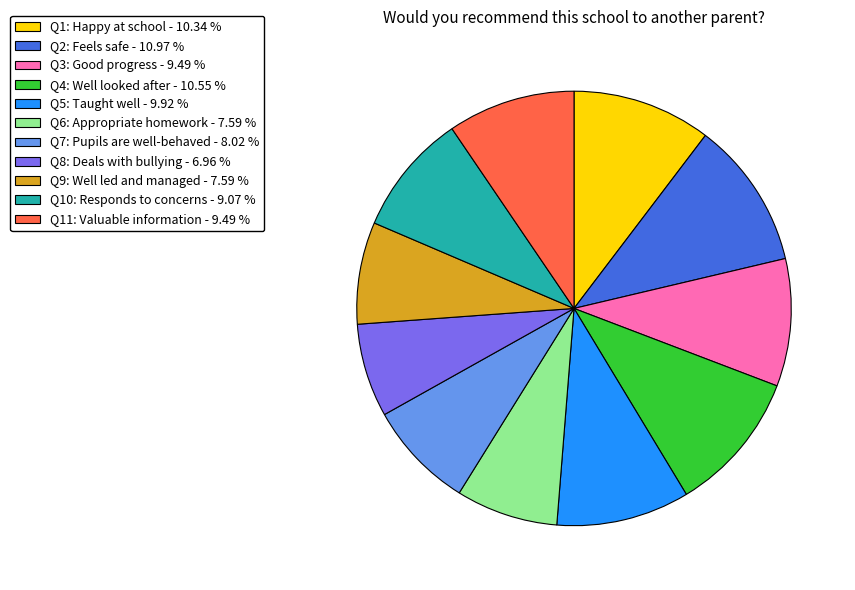

Is the sum of Q8: Deals with bullying - 6.96 % and Q5: Taught well - 9.92 % greater than half?

No